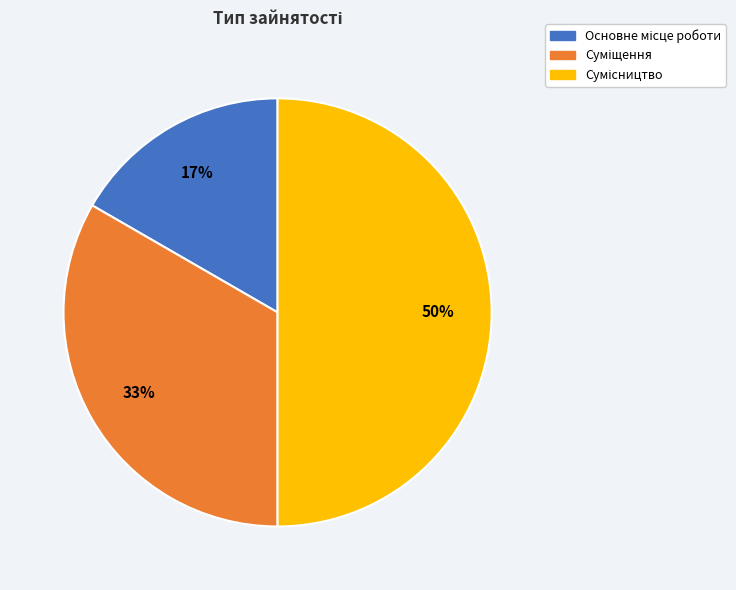

To the nearest percent, what is the difference between the largest and smallest slice percentages?

33%